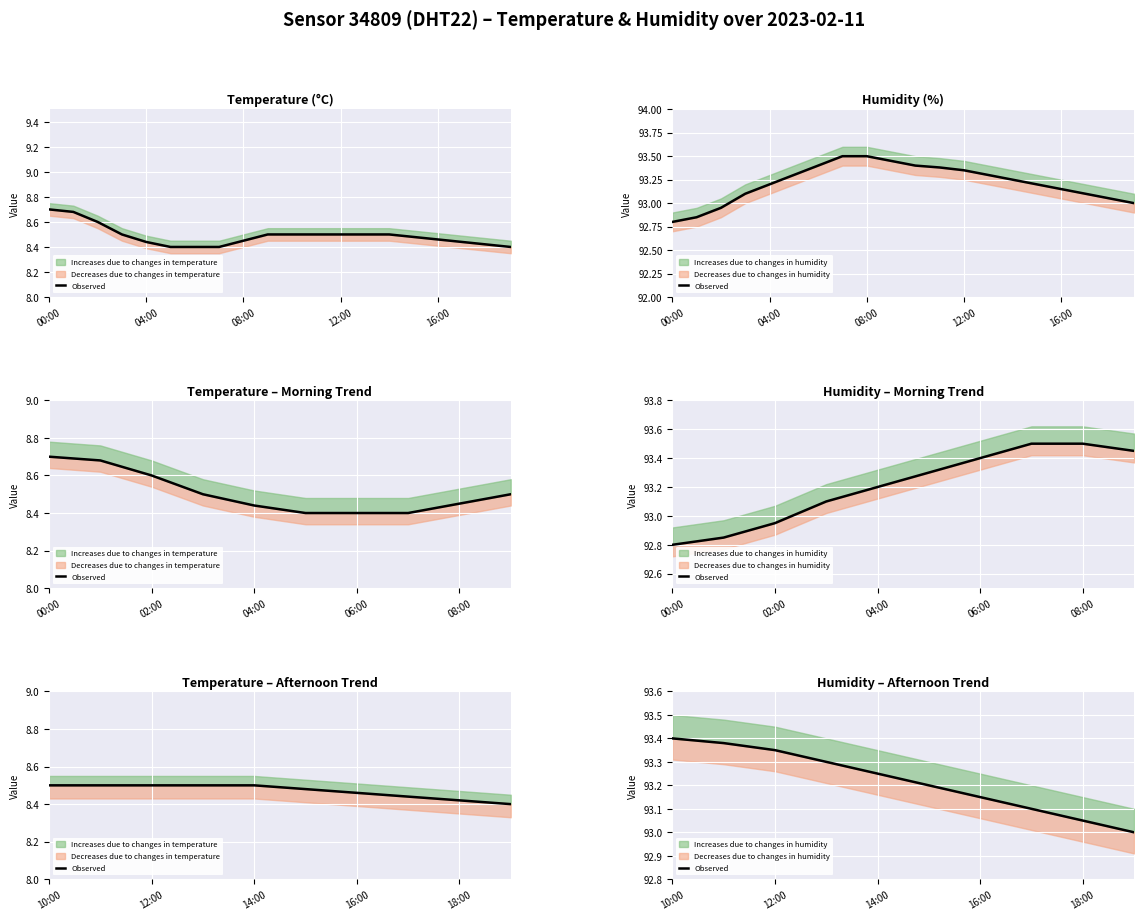

Count the values in the range 93 to 94.

10